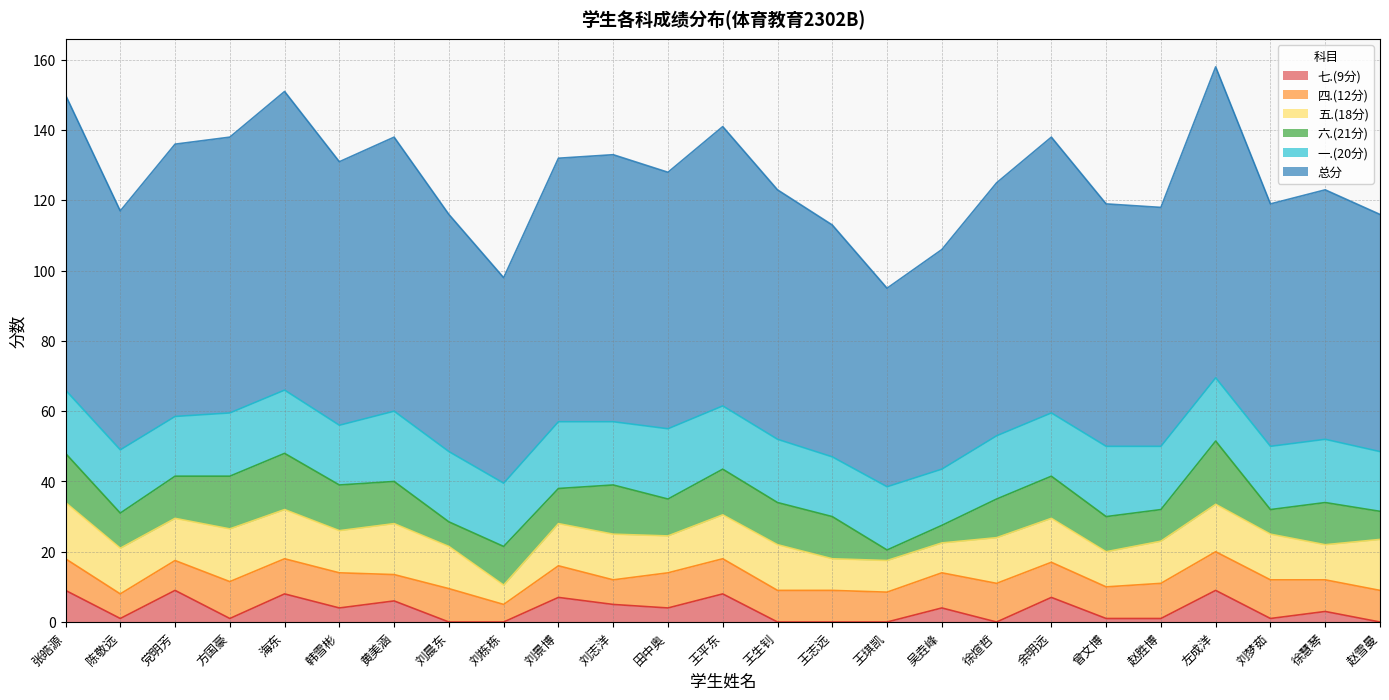

True or false: 一.(20分) has a value of 29.1 at 赵雪曼.

False